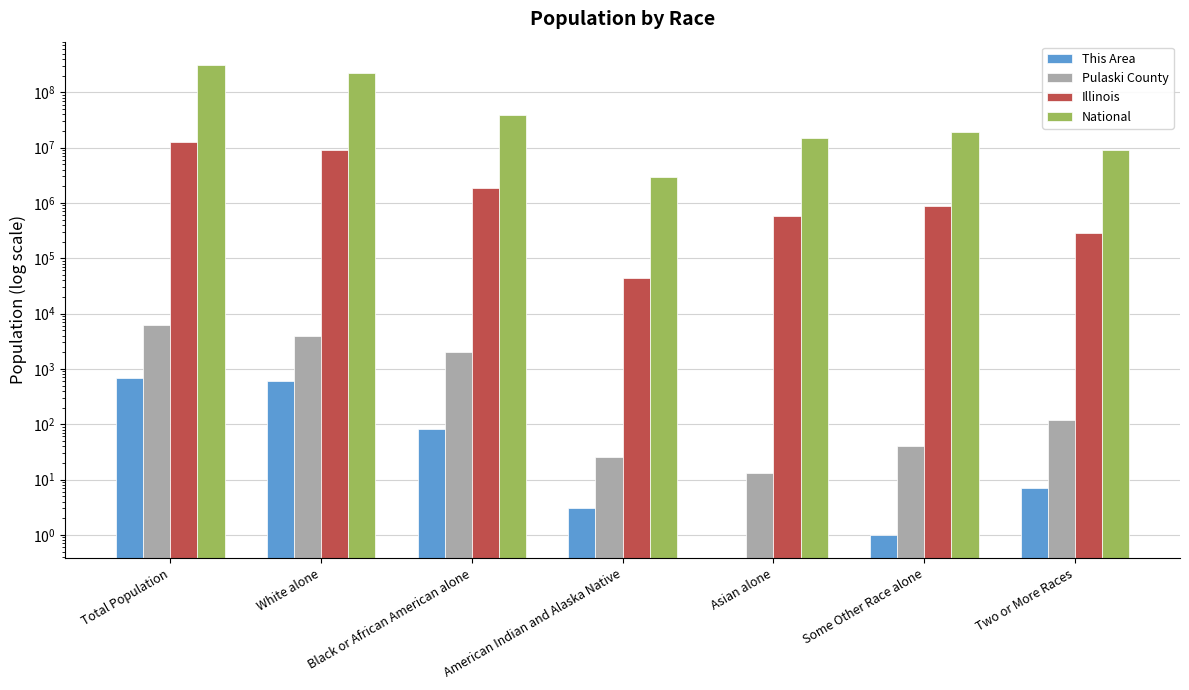

Read the National value at Some Other Race alone, to the nearest 10.

19107370